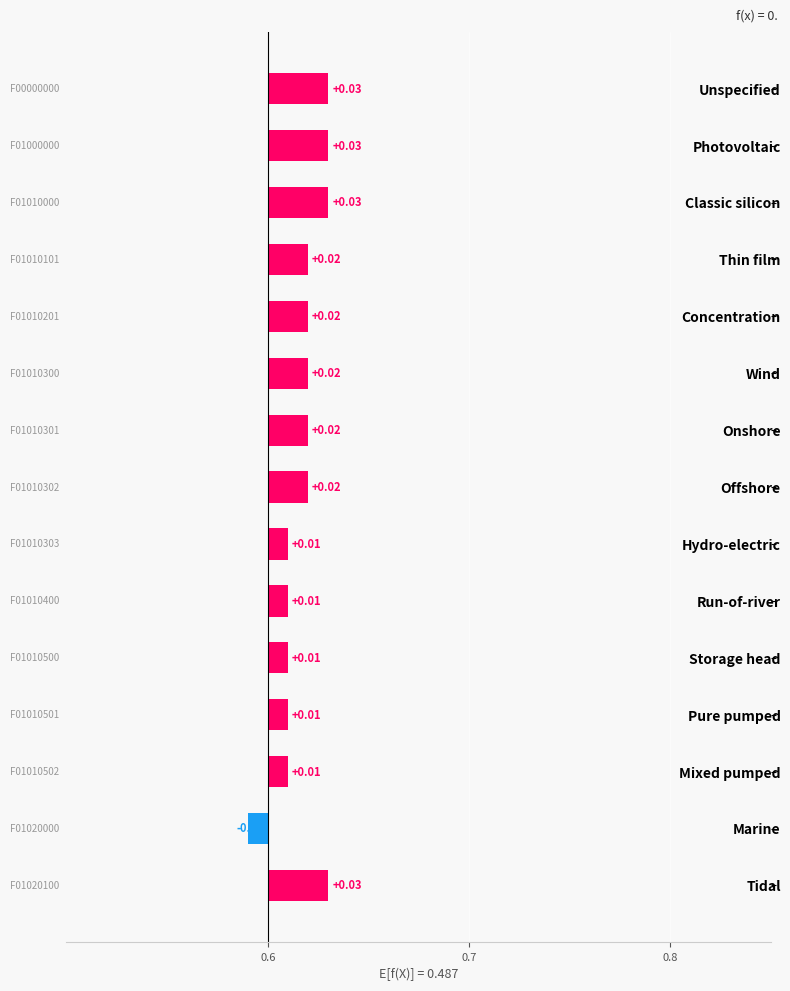

The value at Thin film is 0.0. True or false?

False